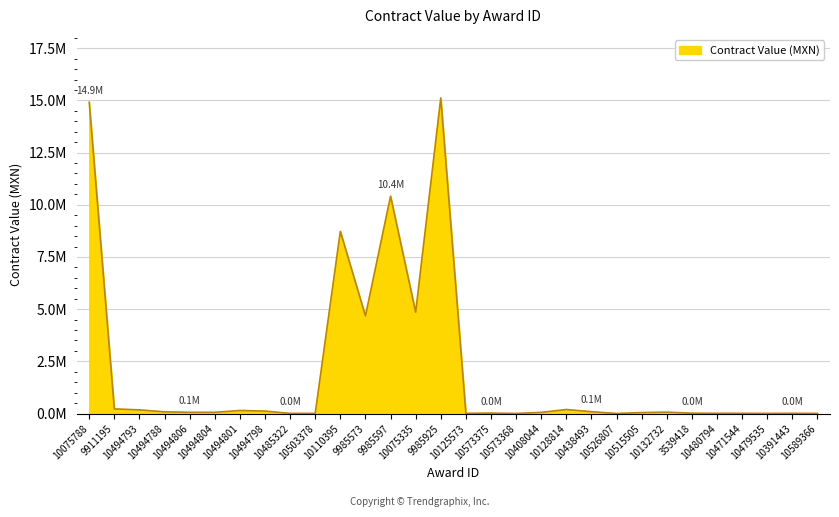

Does the chart have visible grid lines?

Yes